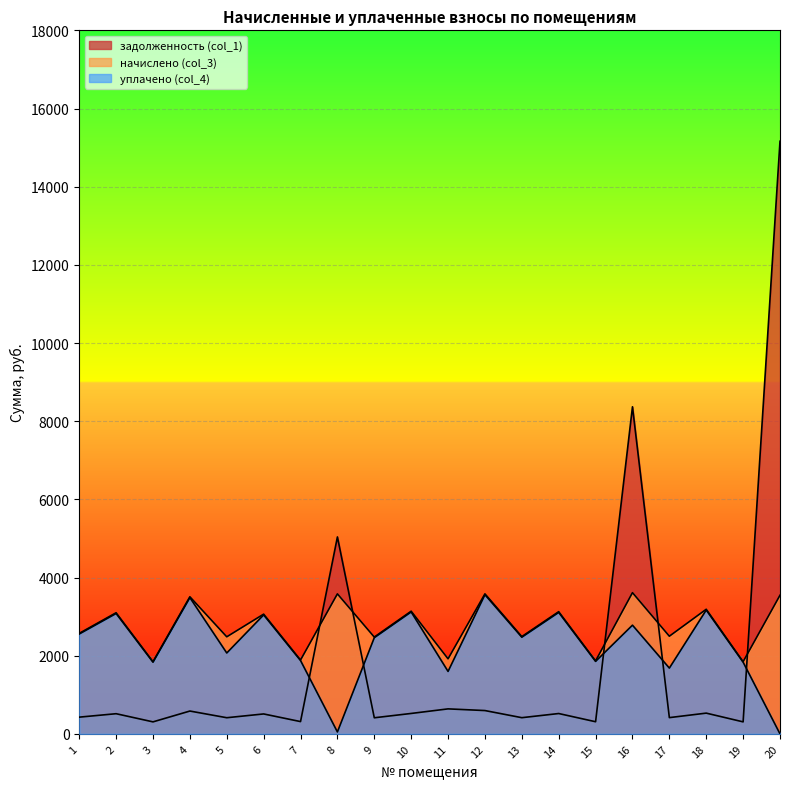

After their last crossing, which series has the higher values: начислено (col_3) or задолженность (col_1)?

задолженность (col_1)